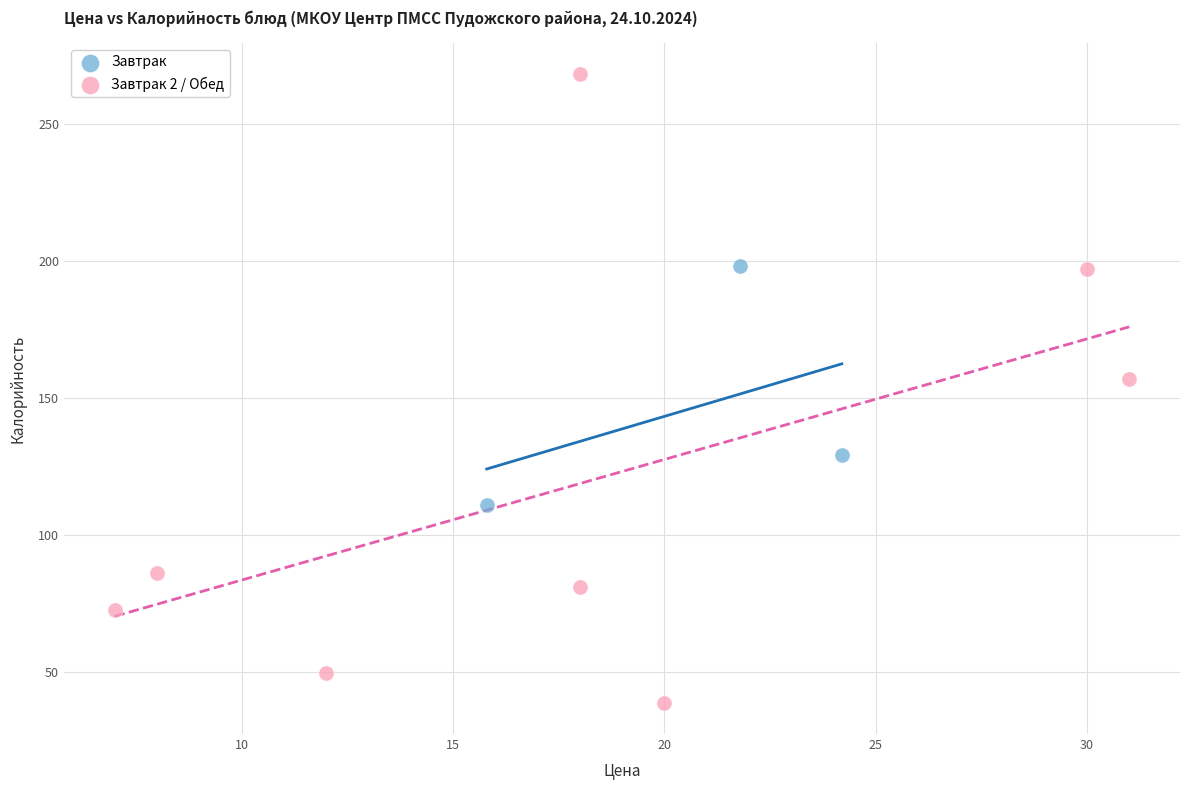

Which series reaches the minimum Y coordinate?

Завтрак 2 / Обед